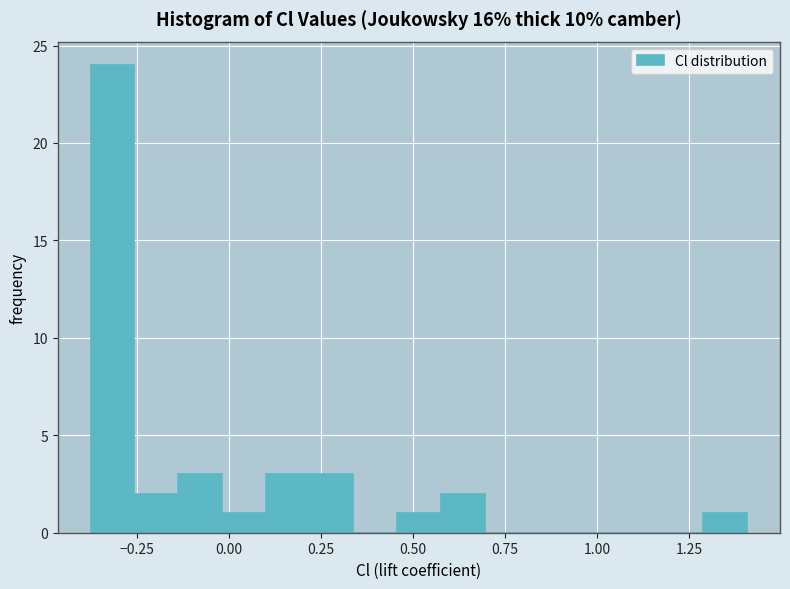

Read against the x-axis, roughly where is the centre of the tallest bar?

-0.30